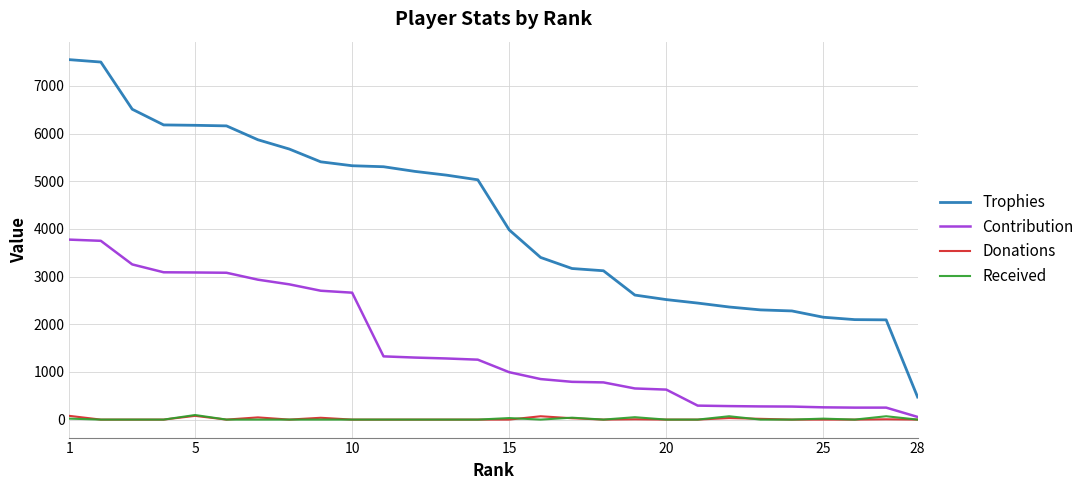

Which series has the widest spread of values?

Trophies